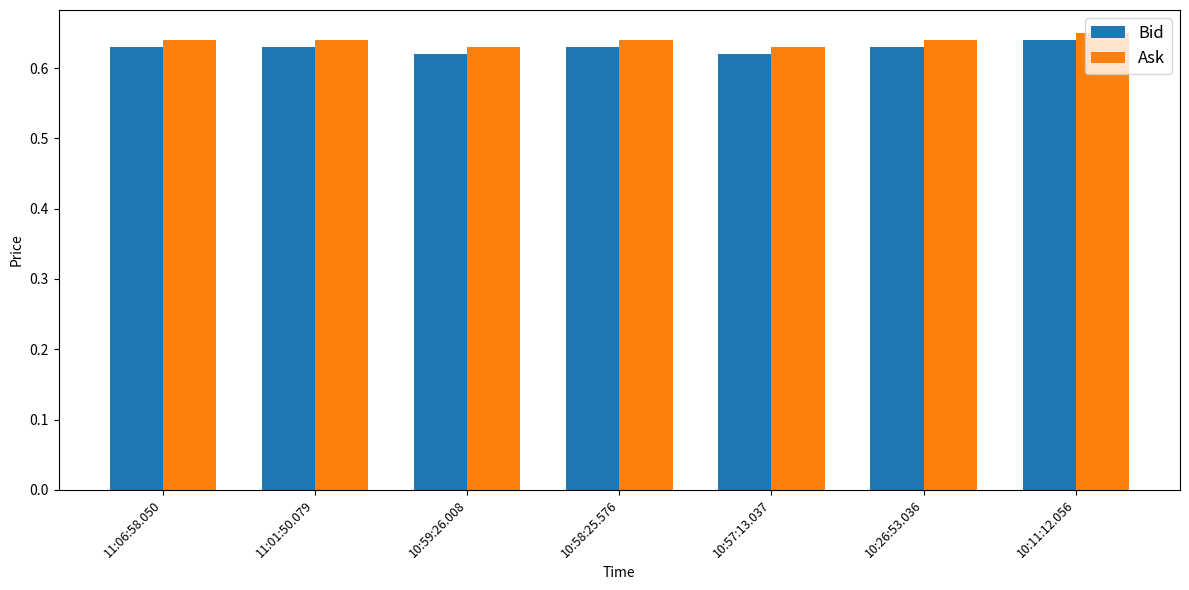

The Ask series shows 0.2 at 10:11:12.056. True or false?

False